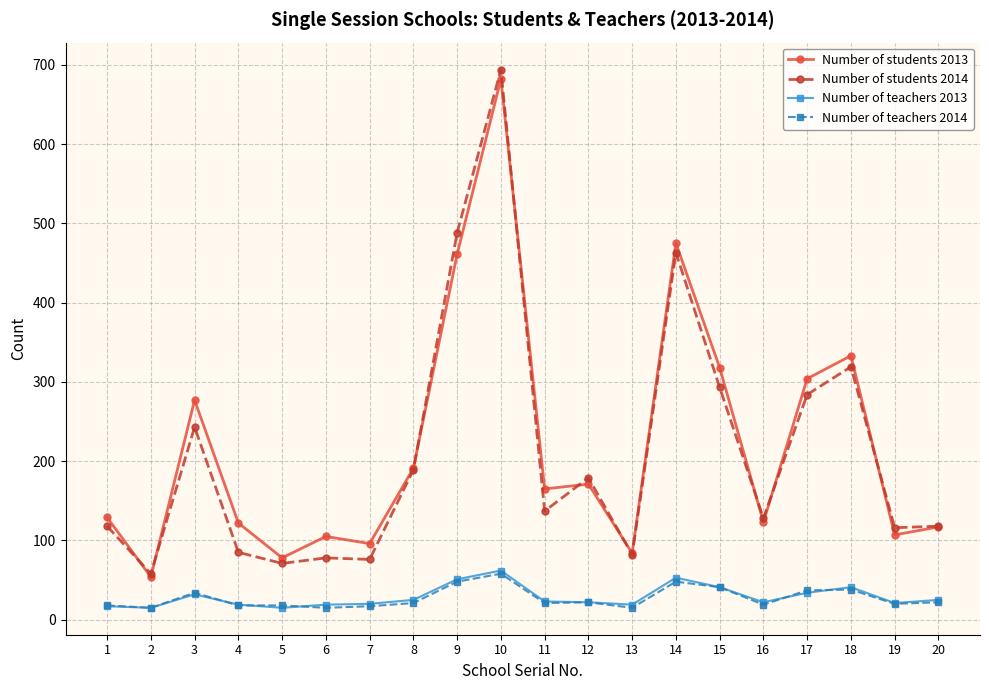

True or false: Number of students 2013 has a value of 123 at 16.

True